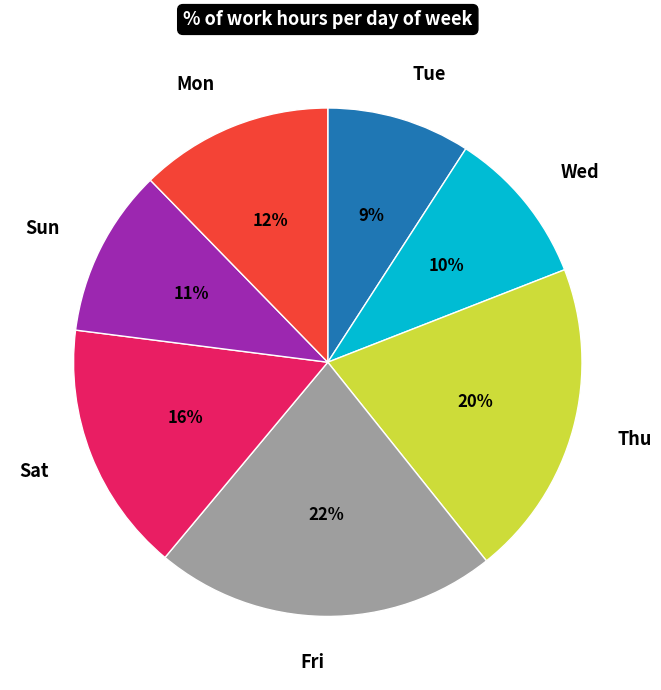

Which category has the biggest portion of the pie?

Fri